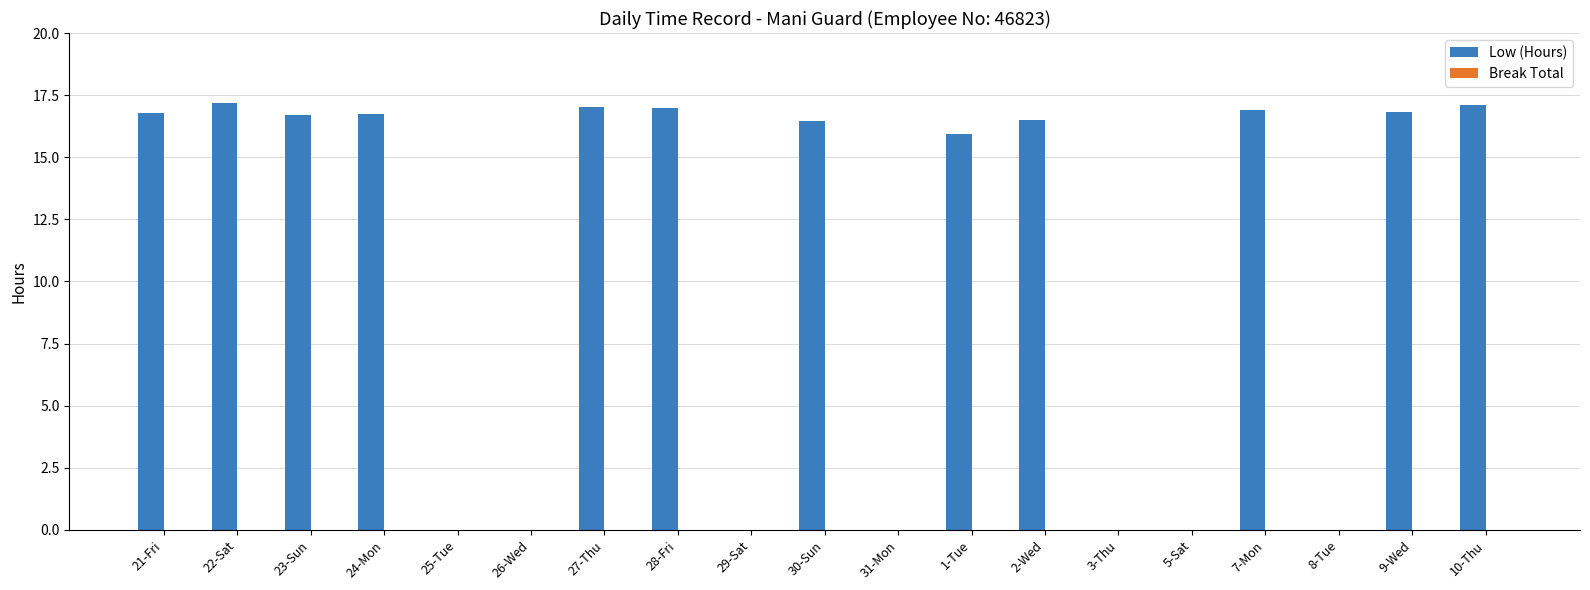

What is the ratio of the value at 21-Fri to the value at 10-Thu?

1.0